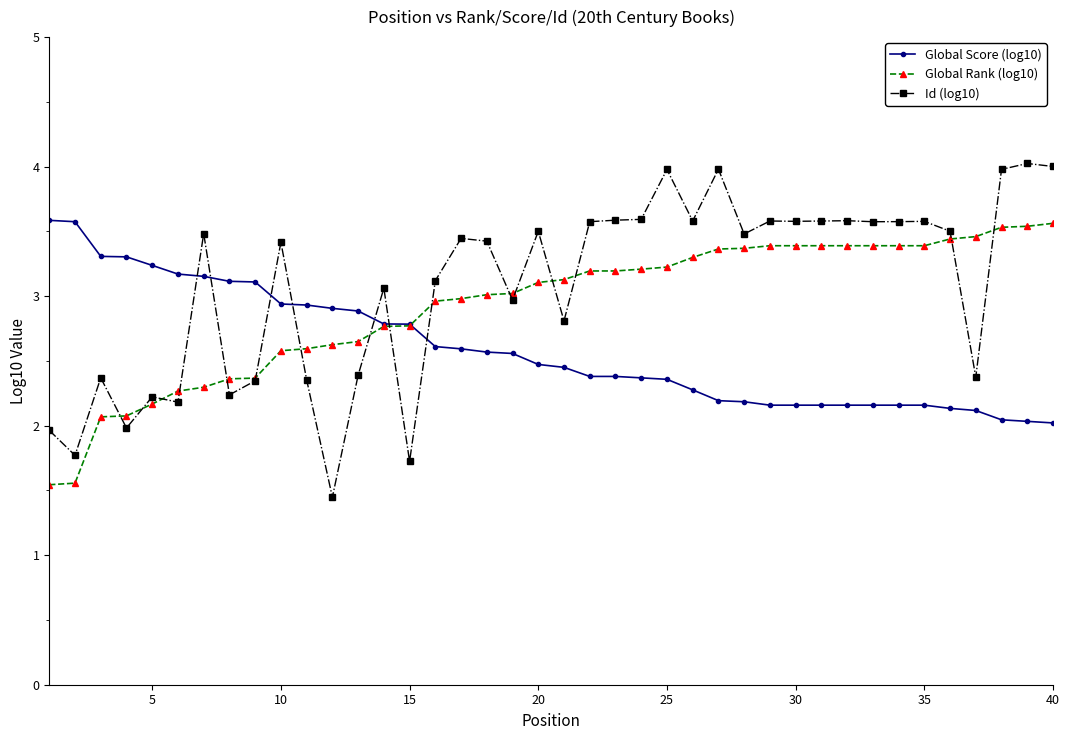

In Id (log10), how many points are higher than both neighbors (excluding endpoints)?

13